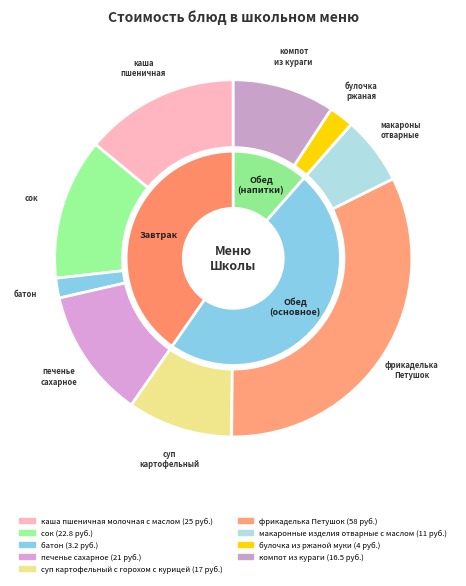

Which slice is the smallest?

батон